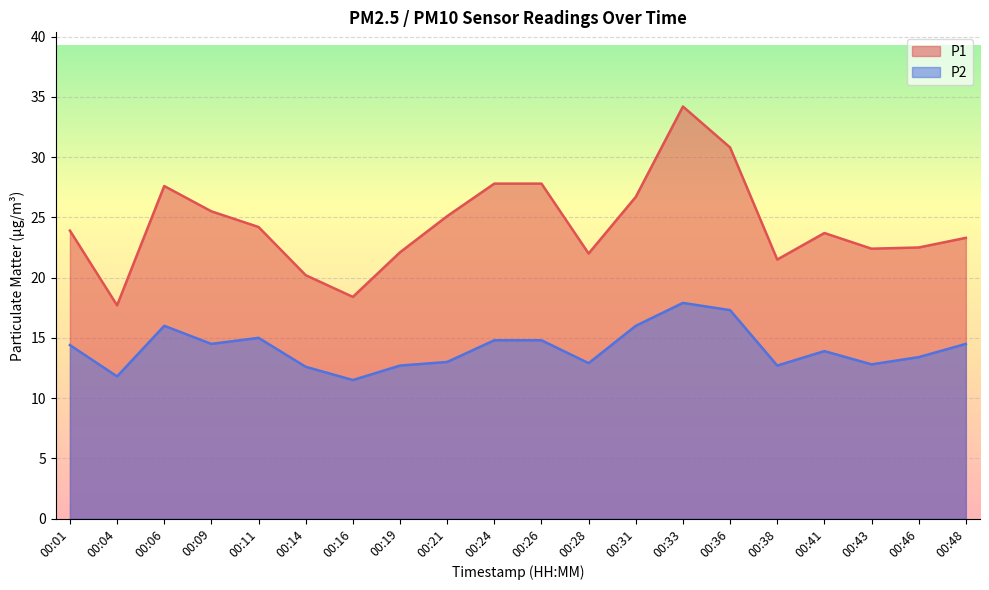

What is the total value across all series at 00:09?

40.0